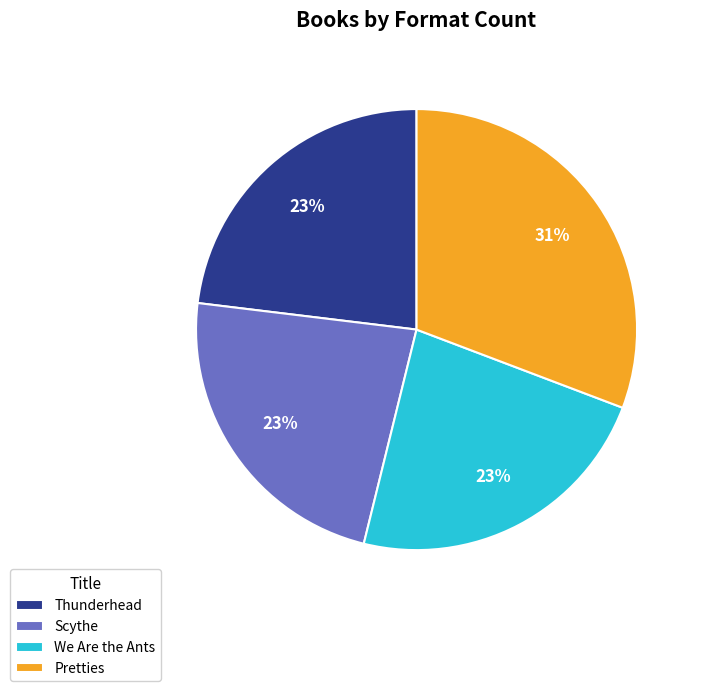

What is the largest slice in the pie chart?

Pretties